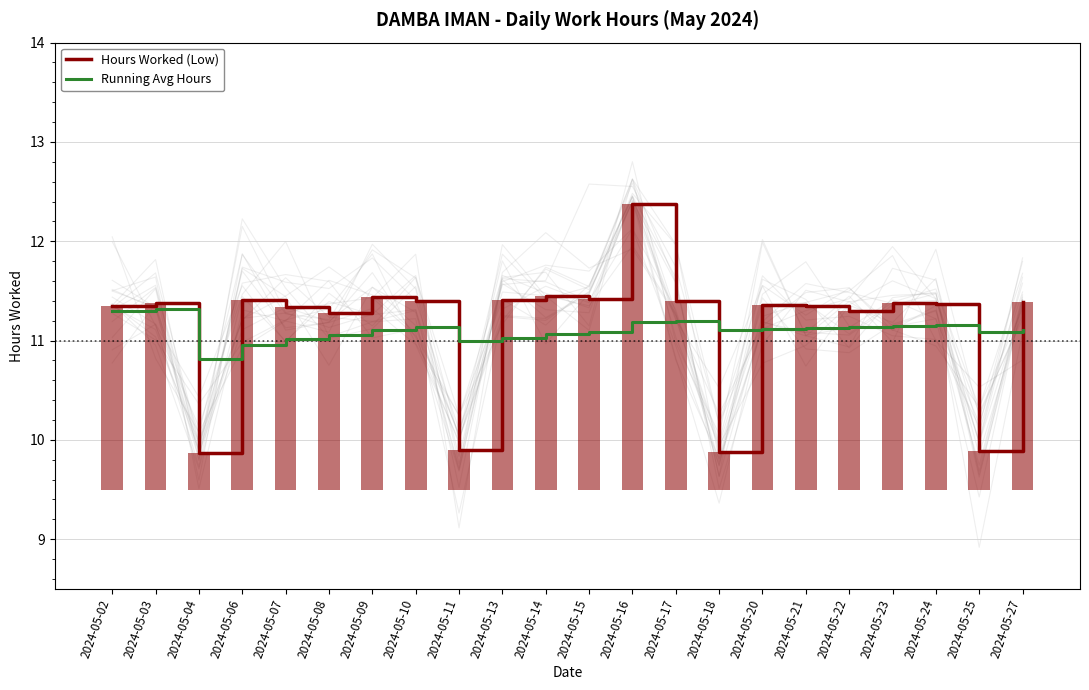

List the labels in order of Running Avg Hours value, smallest first.

2024-05-04, 2024-05-06, 2024-05-11, 2024-05-07, 2024-05-13, 2024-05-08, 2024-05-14, 2024-05-15, 2024-05-25, 2024-05-27, 2024-05-09, 2024-05-18, 2024-05-20, 2024-05-21, 2024-05-10, 2024-05-22, 2024-05-23, 2024-05-24, 2024-05-16, 2024-05-17, 2024-05-02, 2024-05-03